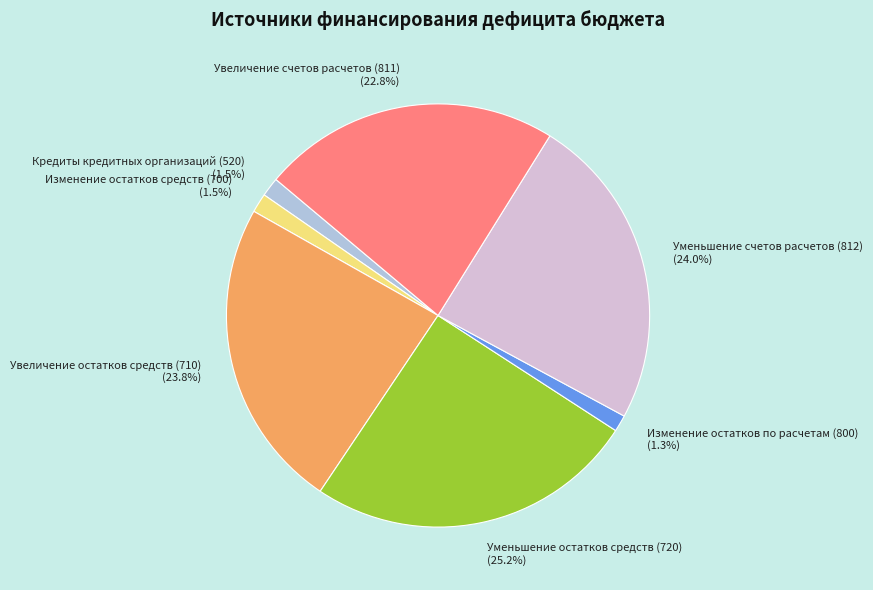

Approximately how many times larger is the value at Кредиты кредитных организаций (520) compared to Уменьшение счетов расчетов (812)?

0.1